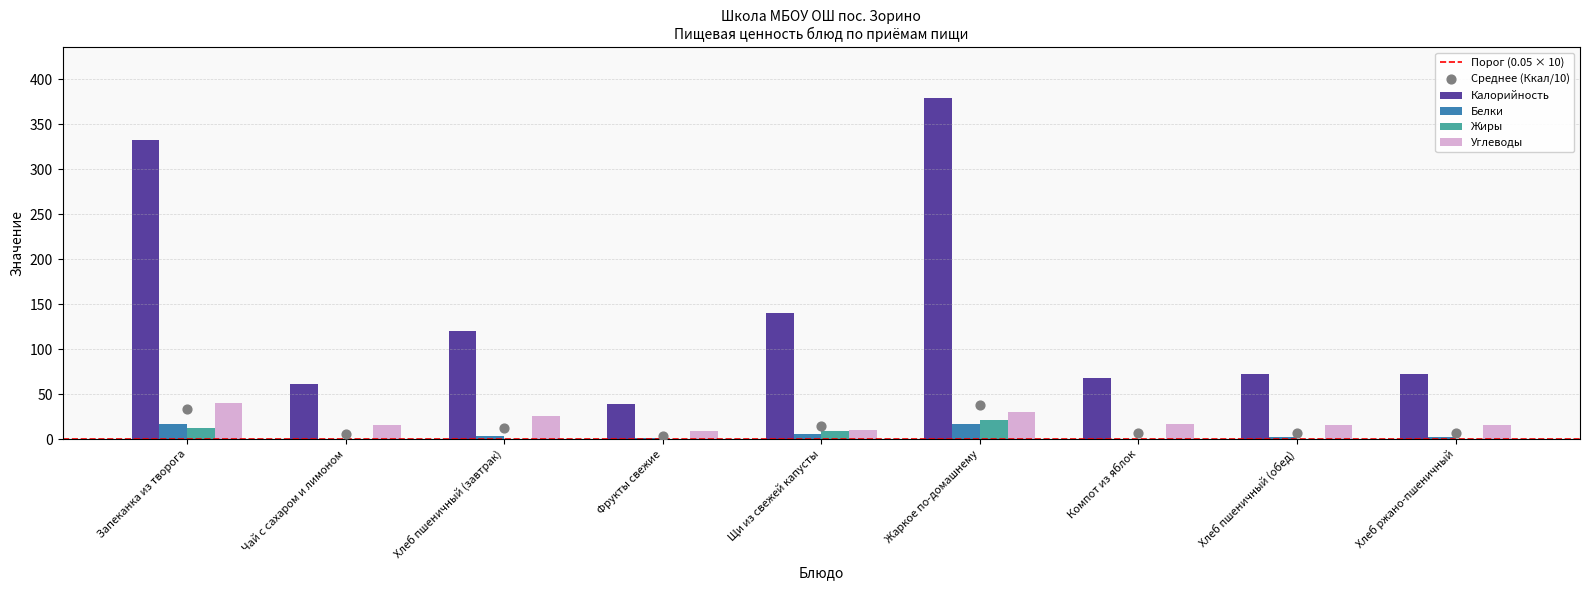

What are all the series names shown in the legend?

Калорийность, Белки, Жиры, Углеводы